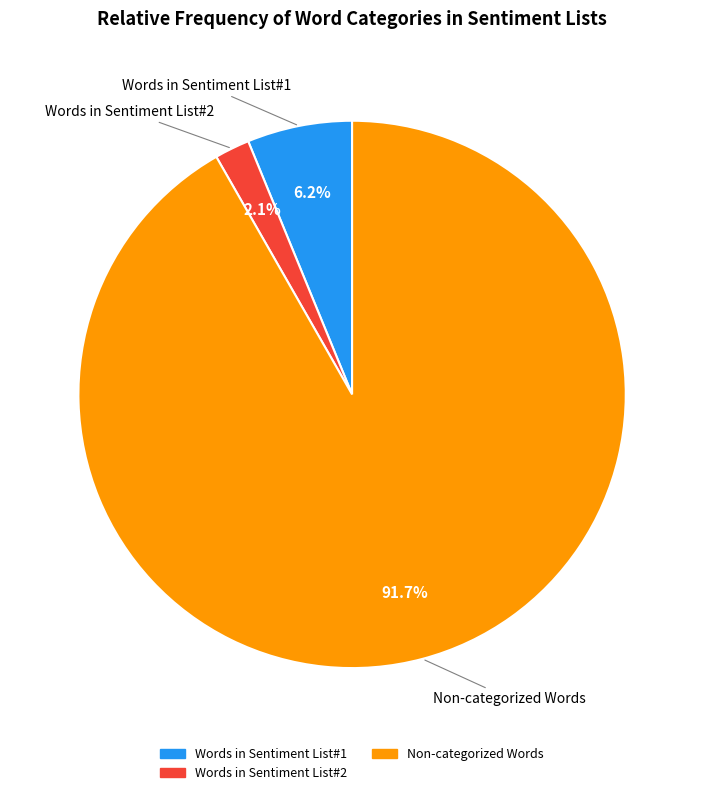

Is there a majority slice in this chart?

Yes